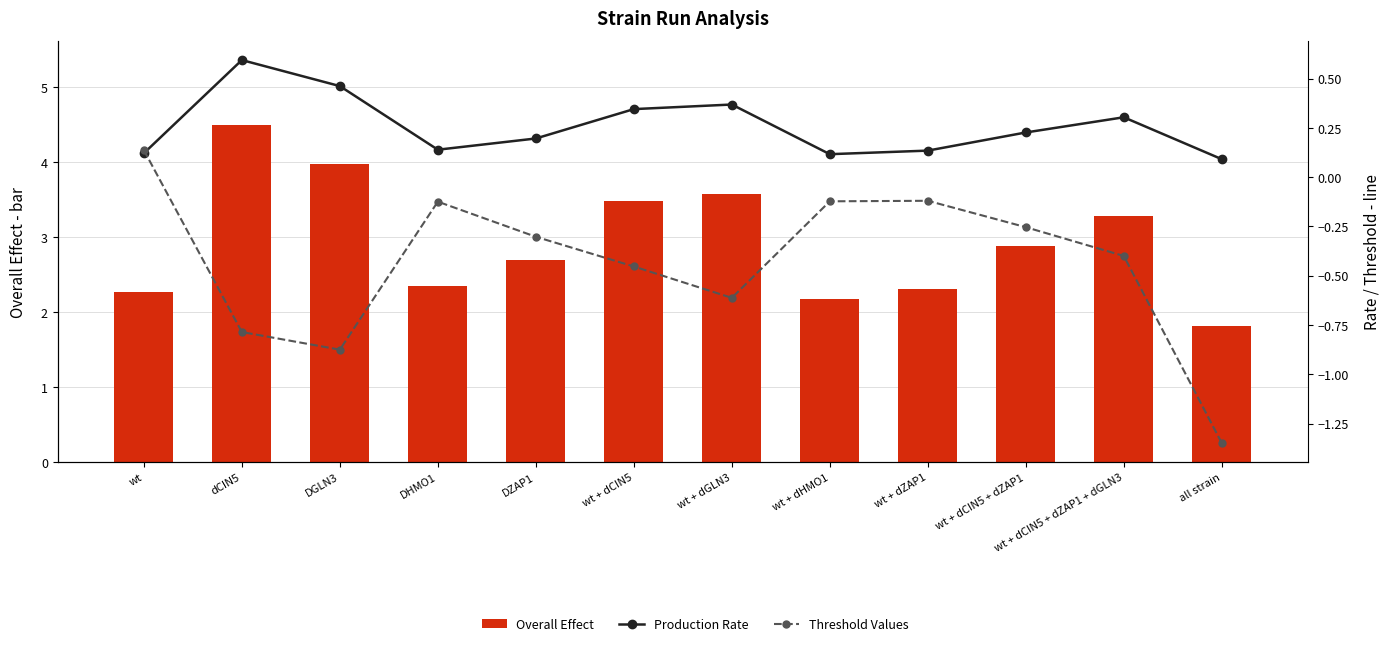

Read the Threshold Values value at wt + dZAP1.

-0.1